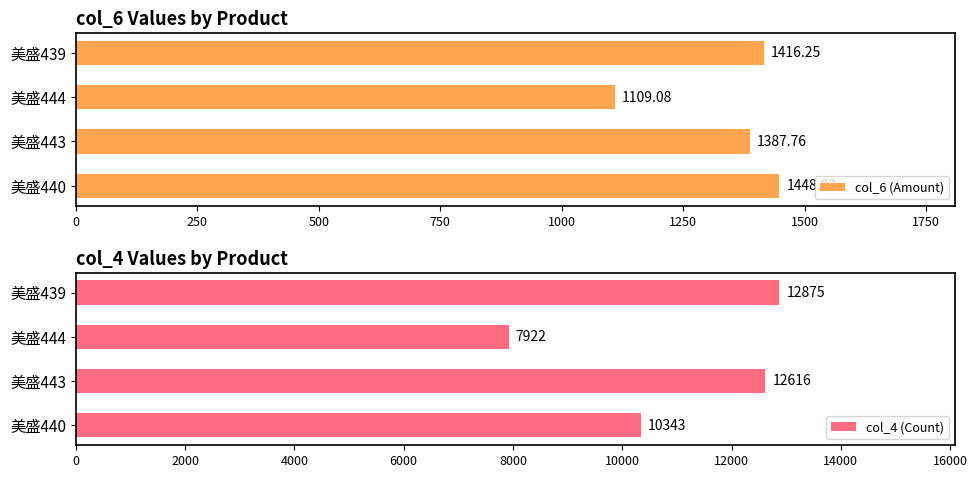

What is the sum of all col_4 (Count) values?

43756